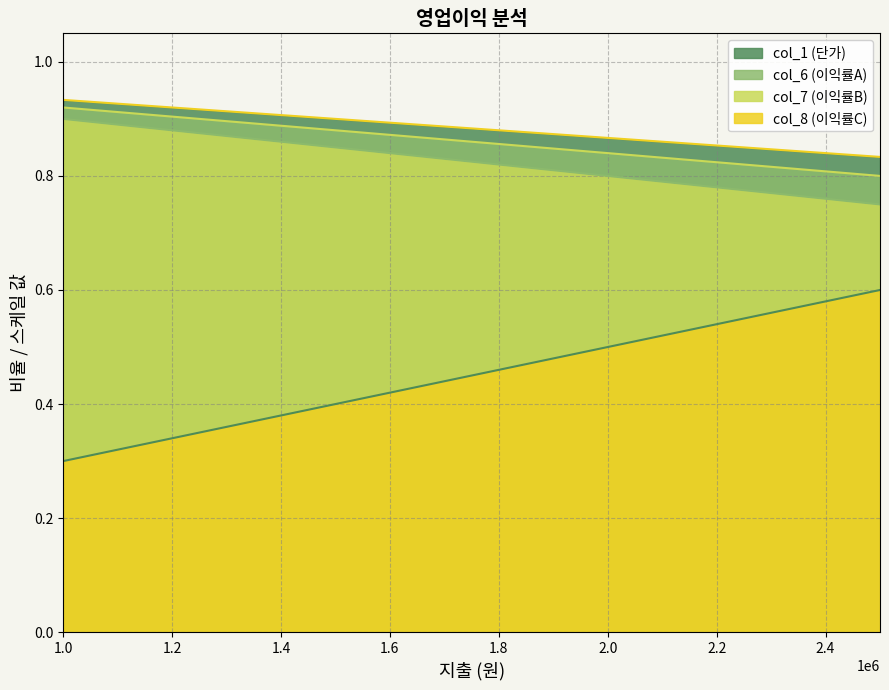

Rank the series by their maximum value, from highest to lowest.

col_1 (단가), col_6 (이익률A), col_7 (이익률B), col_8 (이익률C)